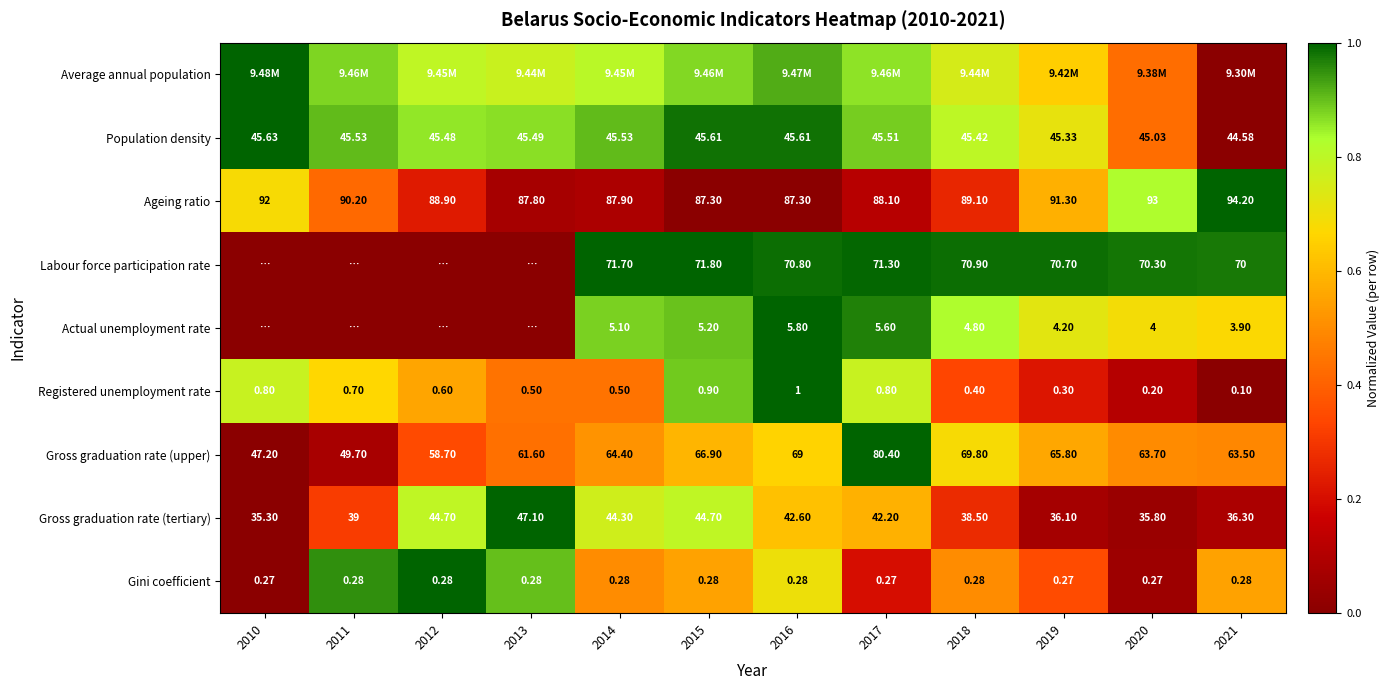

Is the value of Gini coefficient at 2011 greater than the value of Population density at 2014?

No